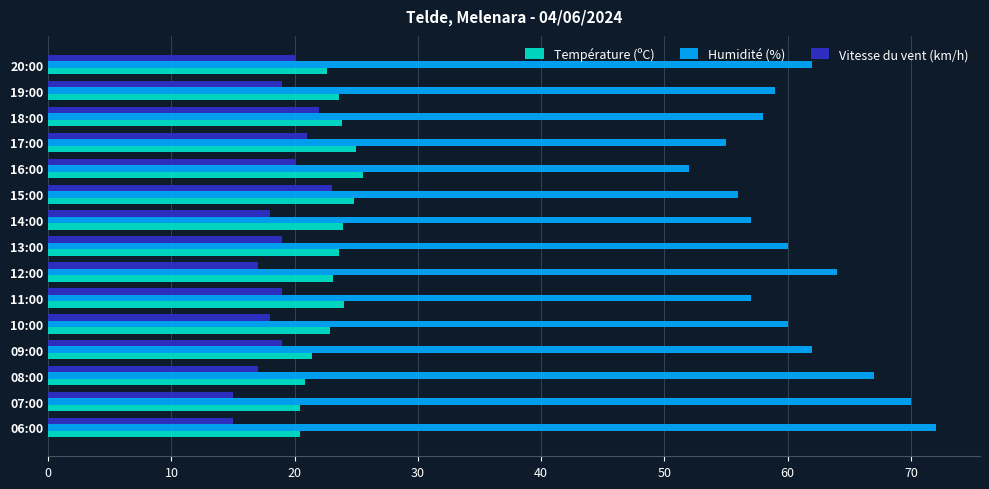

True or false: Vitesse du vent (km/h) has a value of 29.2 at 10:00.

False